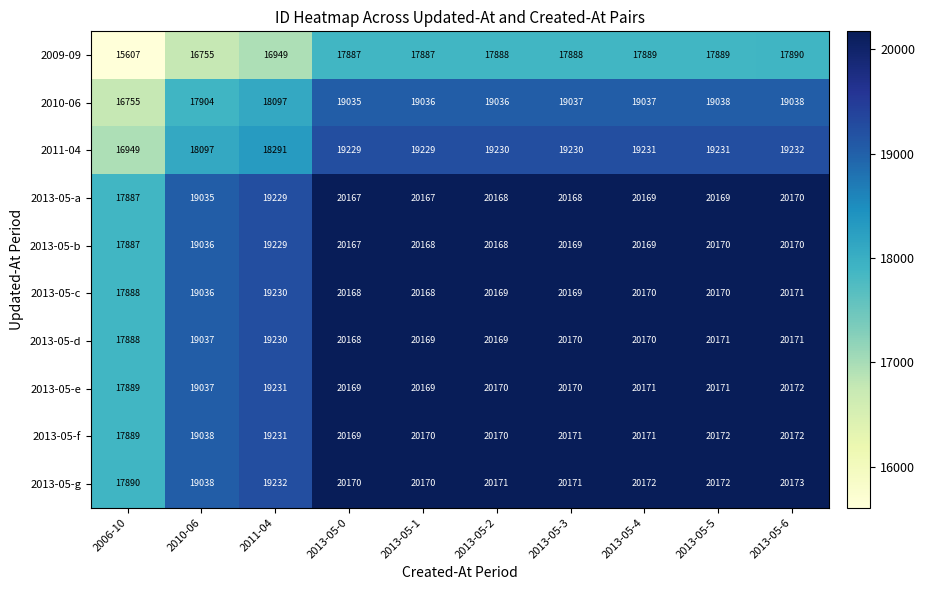

What is the spread (max minus min) of values at 2011-04?

2283